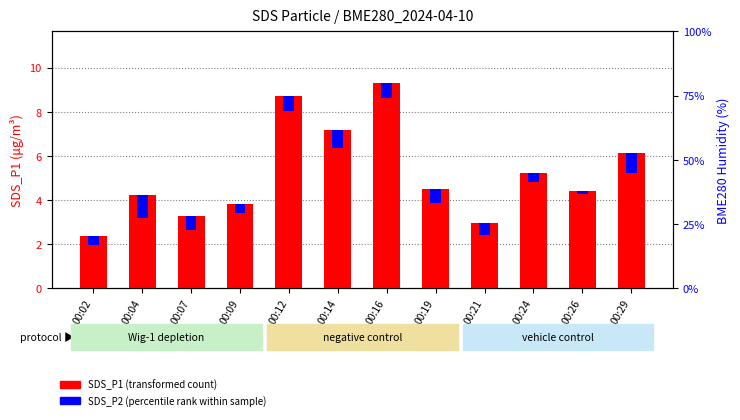

Does the chart contain stacked bars?

No